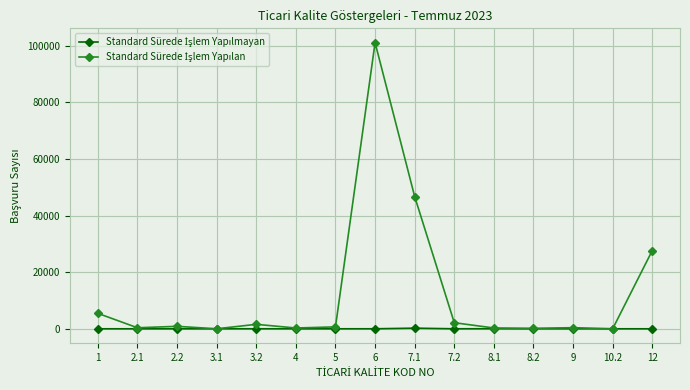

At how many categories does at least one series exceed 21878?

3